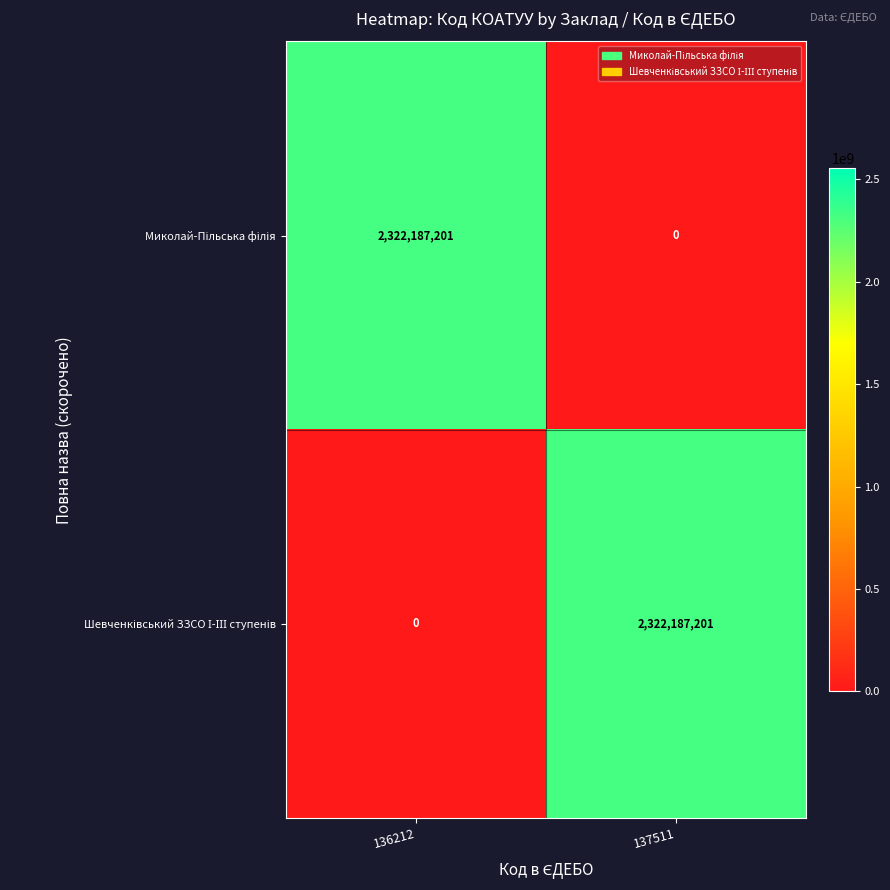

What is the maximum value shown in the chart?

2322187201